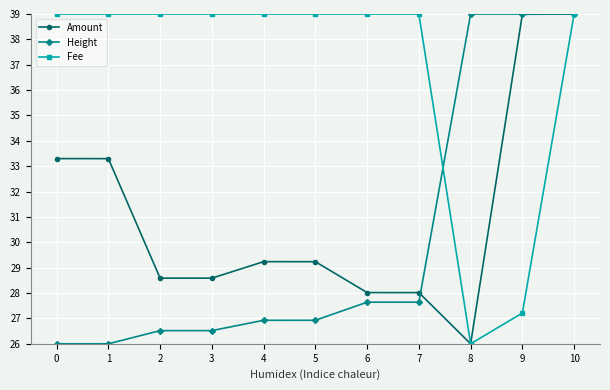

What is the highest value of the Amount series?

39.0